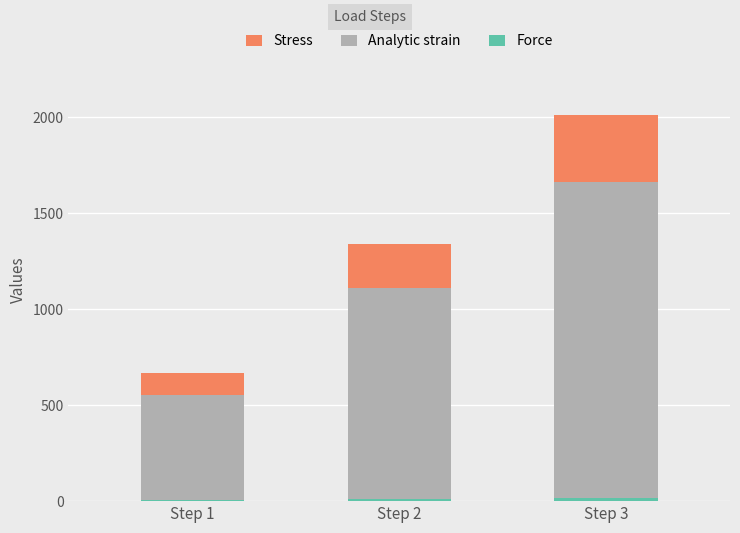

At which category is the sum across all series the highest?

Step 3